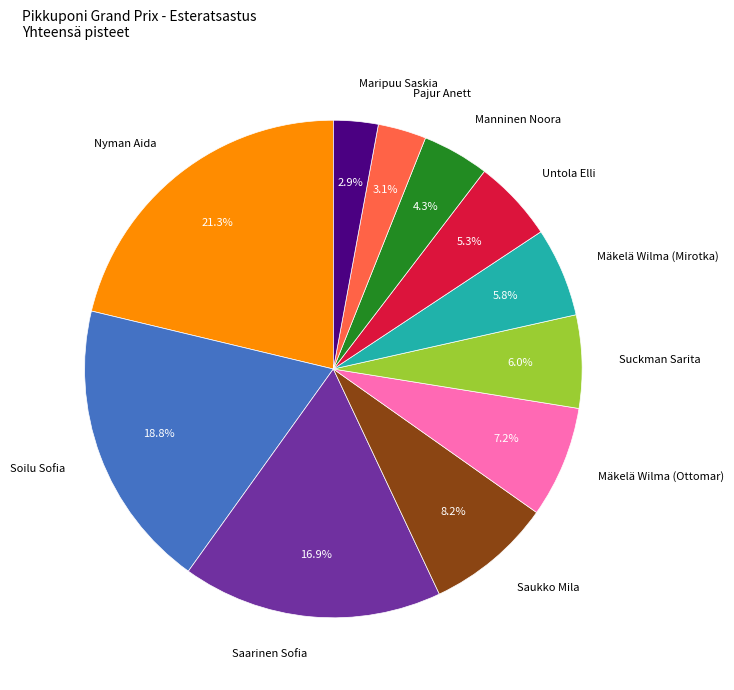

Does any single category account for the majority?

No